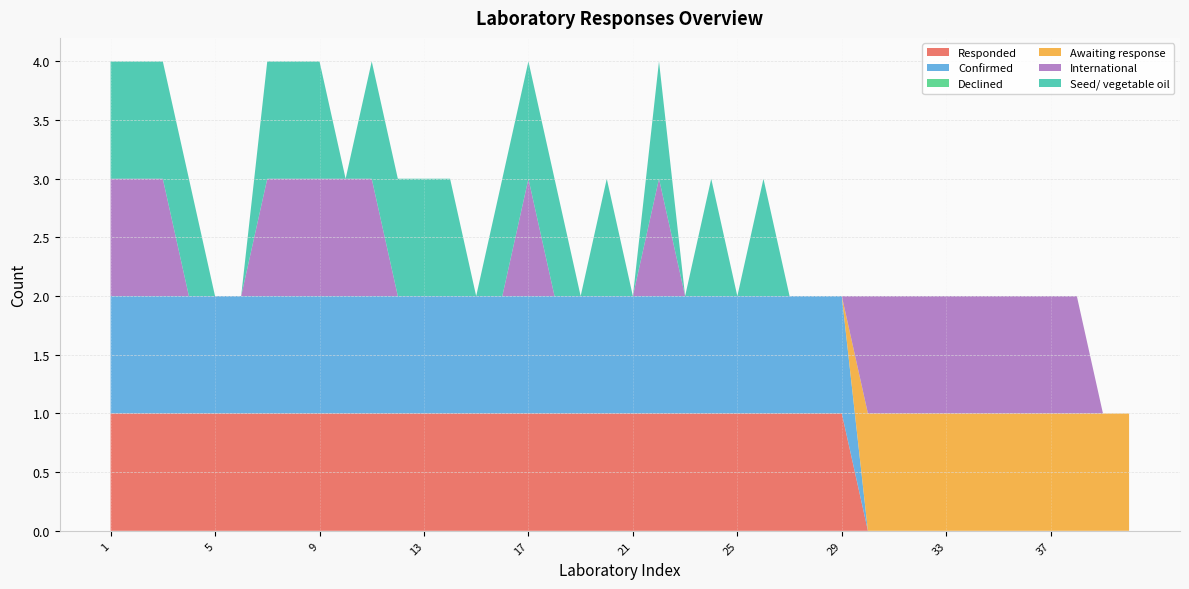

Reading right to left, list all the values displayed in this chart.

Responded: 40=0	39=0	38=0	37=0	36=0	35=0	34=0	33=0	32=0	31=0	30=0	29=1	28=1	27=1	26=1	25=1	24=1	23=1	22=1	21=1	20=1	19=1	18=1	17=1	16=1	15=1	14=1	13=1	12=1	11=1	10=1	9=1	8=1	7=1	6=1	5=1	4=1	3=1	2=1	1=1
Confirmed: 40=0	39=0	38=0	37=0	36=0	35=0	34=0	33=0	32=0	31=0	30=0	29=1	28=1	27=1	26=1	25=1	24=1	23=1	22=1	21=1	20=1	19=1	18=1	17=1	16=1	15=1	14=1	13=1	12=1	11=1	10=1	9=1	8=1	7=1	6=1	5=1	4=1	3=1	2=1	1=1
Declined: 40=0	39=0	38=0	37=0	36=0	35=0	34=0	33=0	32=0	31=0	30=0	29=0	28=0	27=0	26=0	25=0	24=0	23=0	22=0	21=0	20=0	19=0	18=0	17=0	16=0	15=0	14=0	13=0	12=0	11=0	10=0	9=0	8=0	7=0	6=0	5=0	4=0	3=0	2=0	1=0
Awaiting response: 40=1	39=1	38=1	37=1	36=1	35=1	34=1	33=1	32=1	31=1	30=1	29=0	28=0	27=0	26=0	25=0	24=0	23=0	22=0	21=0	20=0	19=0	18=0	17=0	16=0	15=0	14=0	13=0	12=0	11=0	10=0	9=0	8=0	7=0	6=0	5=0	4=0	3=0	2=0	1=0
International: 40=0	39=0	38=1	37=1	36=1	35=1	34=1	33=1	32=1	31=1	30=1	29=0	28=0	27=0	26=0	25=0	24=0	23=0	22=1	21=0	20=0	19=0	18=0	17=1	16=0	15=0	14=0	13=0	12=0	11=1	10=1	9=1	8=1	7=1	6=0	5=0	4=0	3=1	2=1	1=1
Seed/ vegetable oil: 40=0	39=0	38=0	37=0	36=0	35=0	34=0	33=0	32=0	31=0	30=0	29=0	28=0	27=0	26=1	25=0	24=1	23=0	22=1	21=0	20=1	19=0	18=1	17=1	16=1	15=0	14=1	13=1	12=1	11=1	10=0	9=1	8=1	7=1	6=0	5=0	4=1	3=1	2=1	1=1